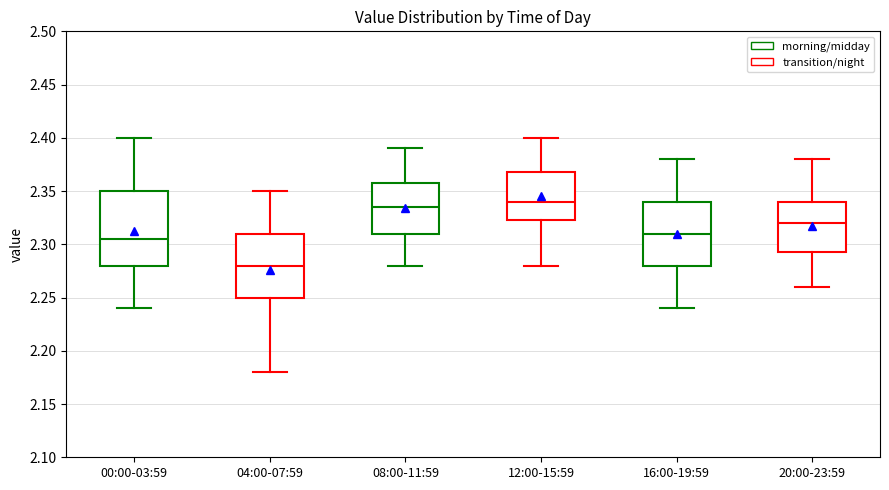

Reading left to right, read every box against the y-axis: the position of its median line, the range the box covers, and the ends of its whiskers. The values are not printed on the chart, so give them approximately, as read against the axis.

00:00-03:59: median 2.305, box 2.280 to 2.350, whiskers 2.240 to 2.400
04:00-07:59: median 2.280, box 2.250 to 2.310, whiskers 2.180 to 2.350
08:00-11:59: median 2.335, box 2.310 to 2.360, whiskers 2.280 to 2.390
12:00-15:59: median 2.340, box 2.325 to 2.370, whiskers 2.280 to 2.400
16:00-19:59: median 2.310, box 2.280 to 2.340, whiskers 2.240 to 2.380
20:00-23:59: median 2.320, box 2.295 to 2.340, whiskers 2.260 to 2.380